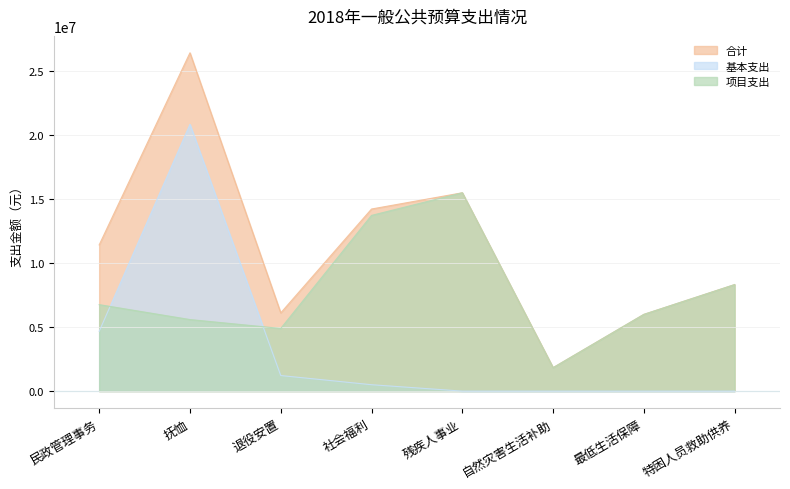

Which series changed the most between 抚恤 and 社会福利?

基本支出